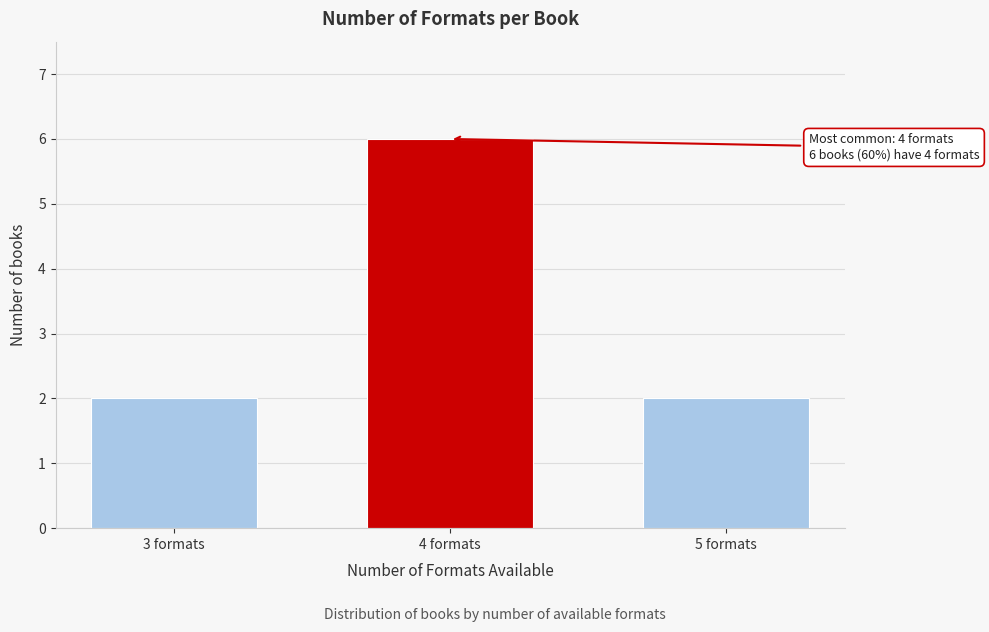

Reading right to left, what are all the values shown in this chart?

5 formats=2	4 formats=6	3 formats=2